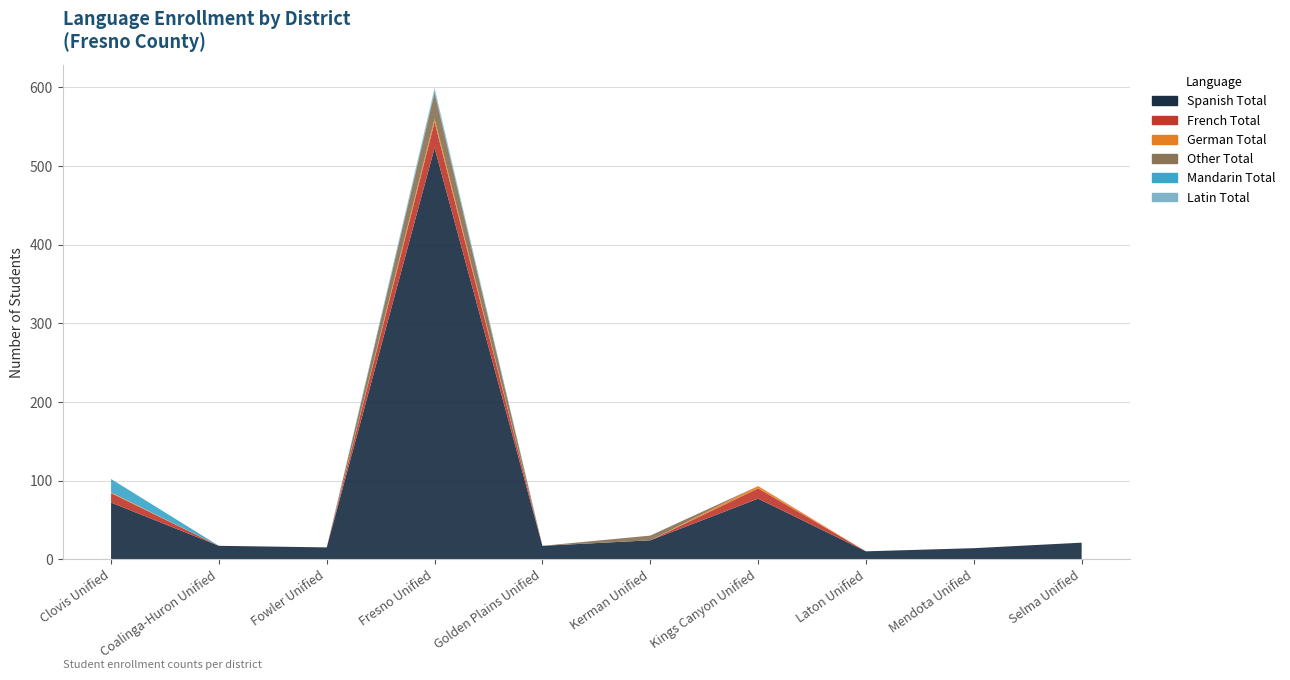

Reading left to right, list all the values displayed in this chart.

Spanish Total: Clovis Unified=72	Coalinga-Huron Unified=17	Fowler Unified=15	Fresno Unified=523	Golden Plains Unified=17	Kerman Unified=24	Kings Canyon Unified=77	Laton Unified=10	Mendota Unified=14	Selma Unified=21
French Total: Clovis Unified=12	Coalinga-Huron Unified=0	Fowler Unified=0	Fresno Unified=33	Golden Plains Unified=0	Kerman Unified=0	Kings Canyon Unified=13	Laton Unified=0	Mendota Unified=0	Selma Unified=0
German Total: Clovis Unified=1	Coalinga-Huron Unified=0	Fowler Unified=0	Fresno Unified=4	Golden Plains Unified=0	Kerman Unified=0	Kings Canyon Unified=3	Laton Unified=0	Mendota Unified=0	Selma Unified=0
Other Total: Clovis Unified=0	Coalinga-Huron Unified=0	Fowler Unified=0	Fresno Unified=33	Golden Plains Unified=0	Kerman Unified=6	Kings Canyon Unified=0	Laton Unified=0	Mendota Unified=0	Selma Unified=0
Mandarin Total: Clovis Unified=17	Coalinga-Huron Unified=0	Fowler Unified=0	Fresno Unified=3	Golden Plains Unified=0	Kerman Unified=0	Kings Canyon Unified=0	Laton Unified=0	Mendota Unified=0	Selma Unified=0
Latin Total: Clovis Unified=0	Coalinga-Huron Unified=0	Fowler Unified=0	Fresno Unified=3	Golden Plains Unified=0	Kerman Unified=0	Kings Canyon Unified=0	Laton Unified=0	Mendota Unified=0	Selma Unified=0